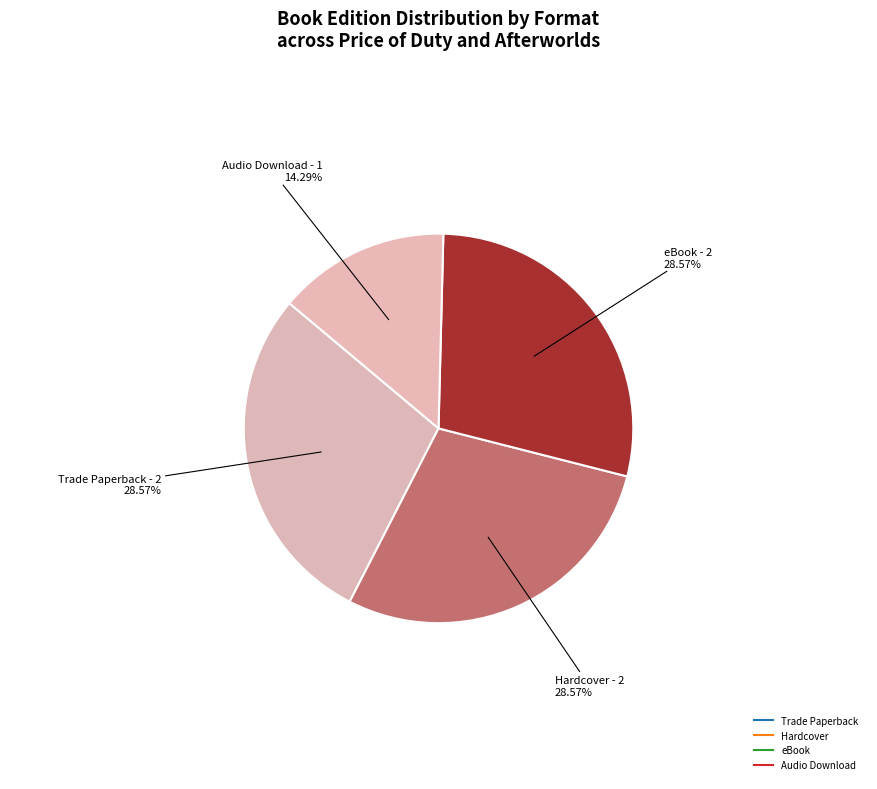

How many segments does this pie chart have?

4